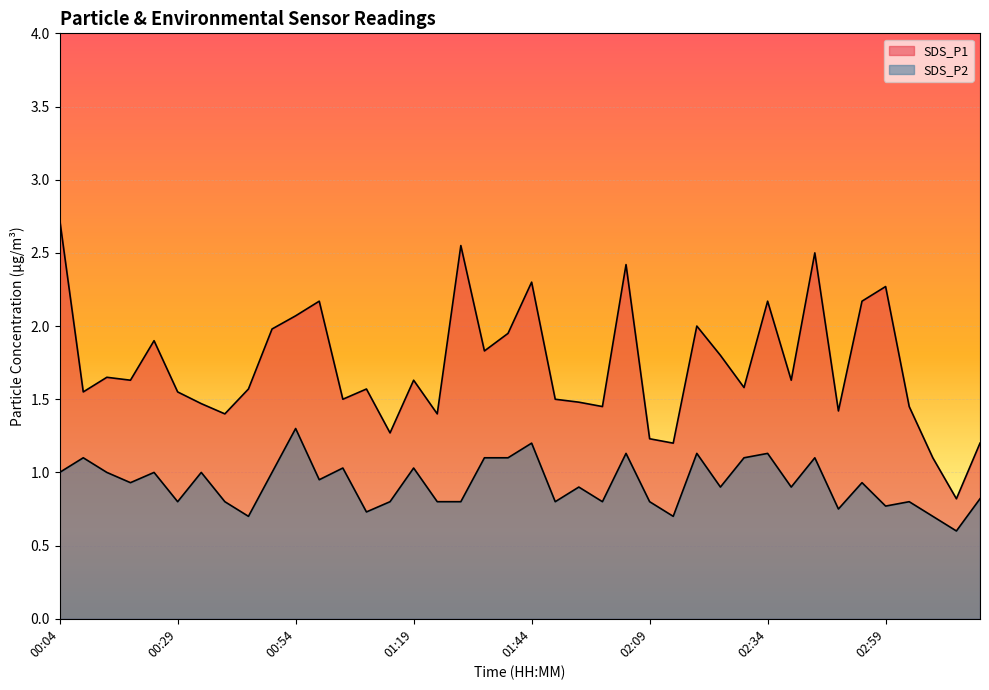

Which series has the widest spread of values?

SDS_P1